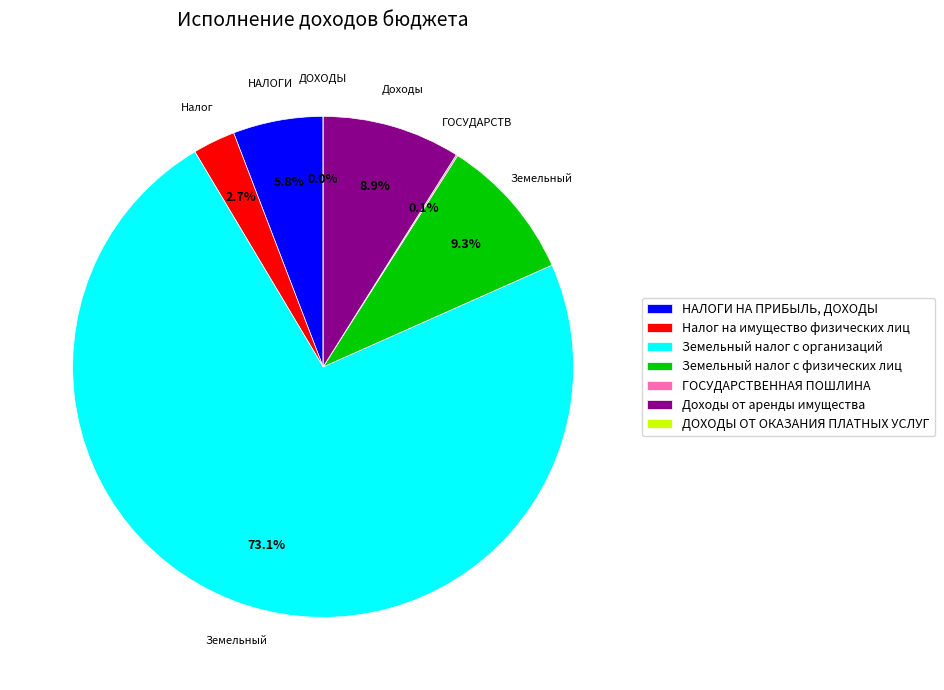

Which has a higher value, Доходы от аренды имущества or Земельный налог с физических лиц?

Земельный налог с физических лиц